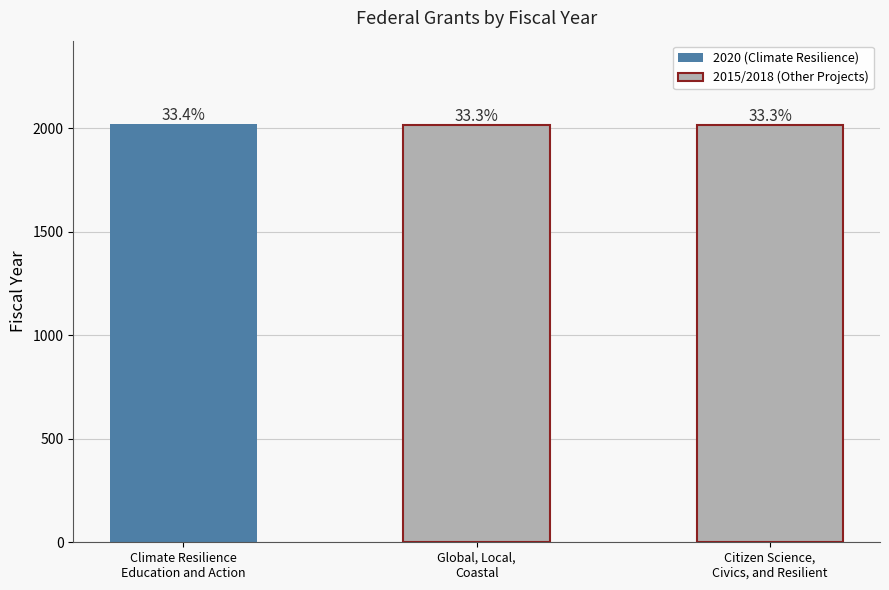

List the labels in order of value, smallest first.

Global, Local,
Coastal, Citizen Science,
Civics, and Resilient, Climate Resilience
Education and Action